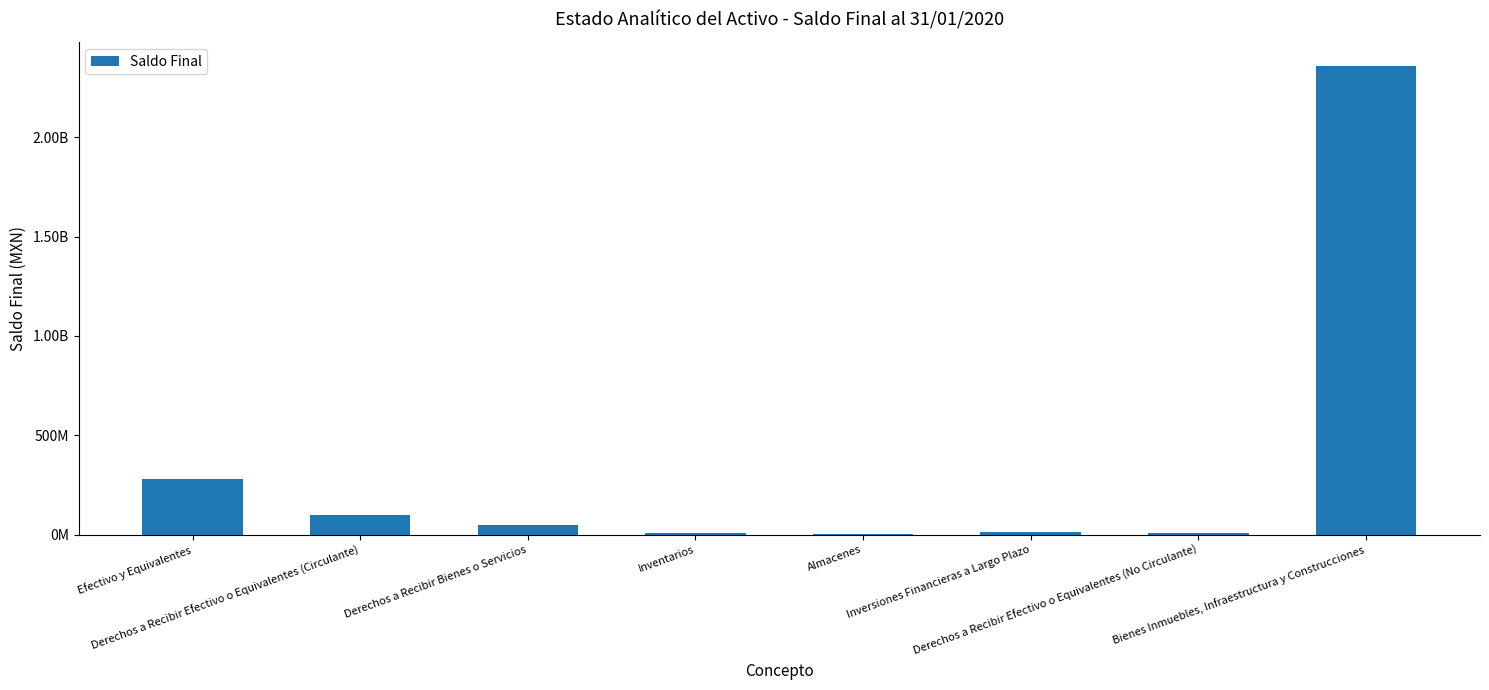

Is it true that the value at Derechos a Recibir Efectivo o Equivalentes (No Circulante) is 13898409.7?

False